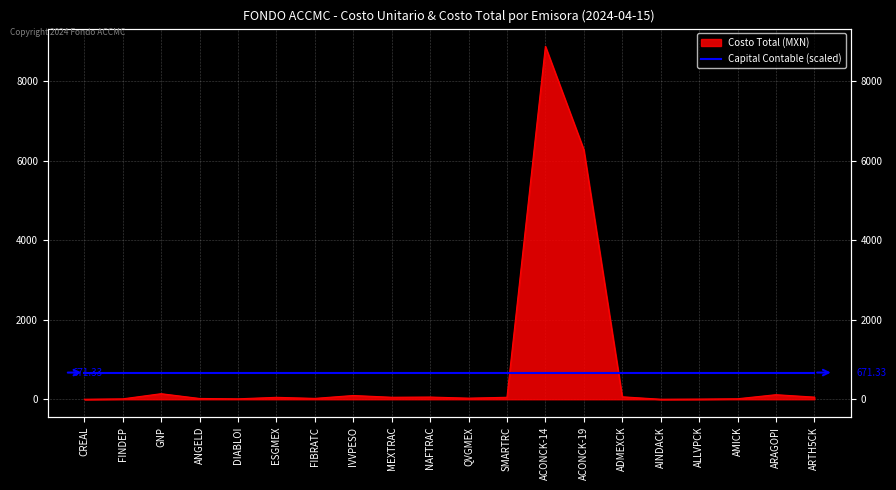

Reading left to right, extract all data points from this chart.

CREAL=0.4	FINDEP=10.3	GNP=140.0	ANGELD=20.1	DIABLOI=11.1	ESGMEX=48.6	FIBRATC=21.9	IVVPESO=94.7	MEXTRAC=50.6	NAFTRAC=55.8	QVGMEX=28.2	SMARTRC=49.7	ACONCK-14=8883.1	ACONCK-19=6282.4	ADMEXCK=62.3	AINDACK=1.1	ALLVPCK=4.8	AMICK=12.9	ARAGOPI=114.9	ARTH5CK=54.1